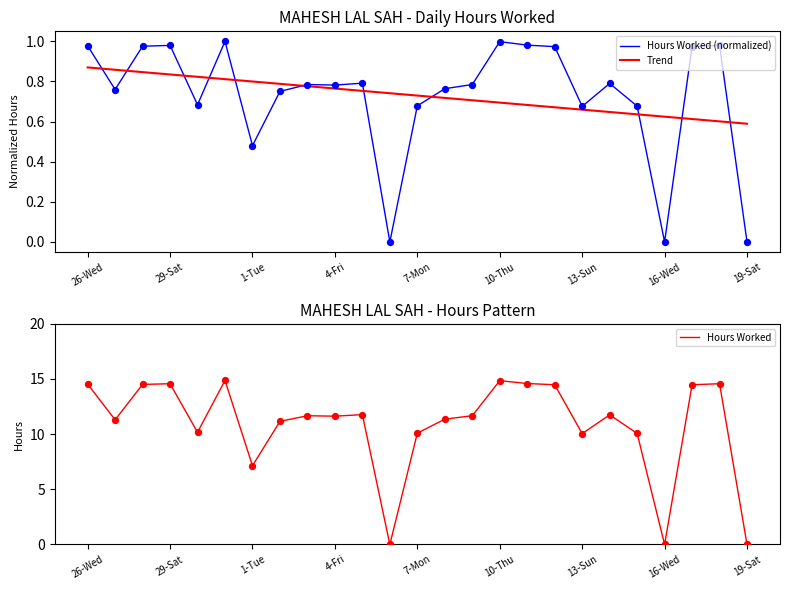

What are all the series names shown in the legend?

Hours Worked (normalized), Trend, Hours Worked